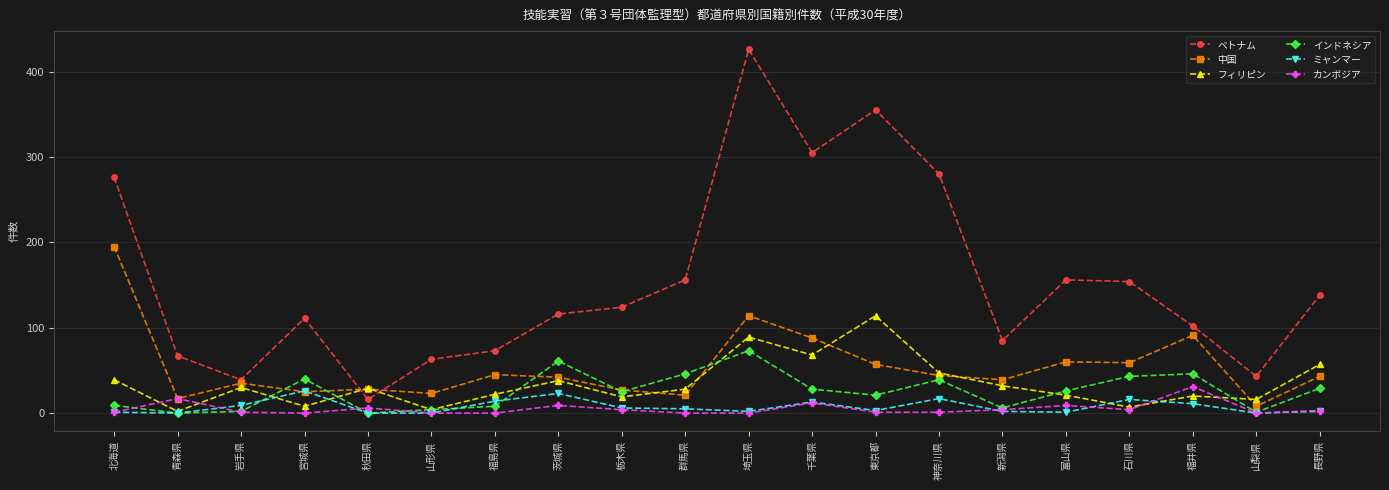

Which series has the largest total across all categories?

ベトナム